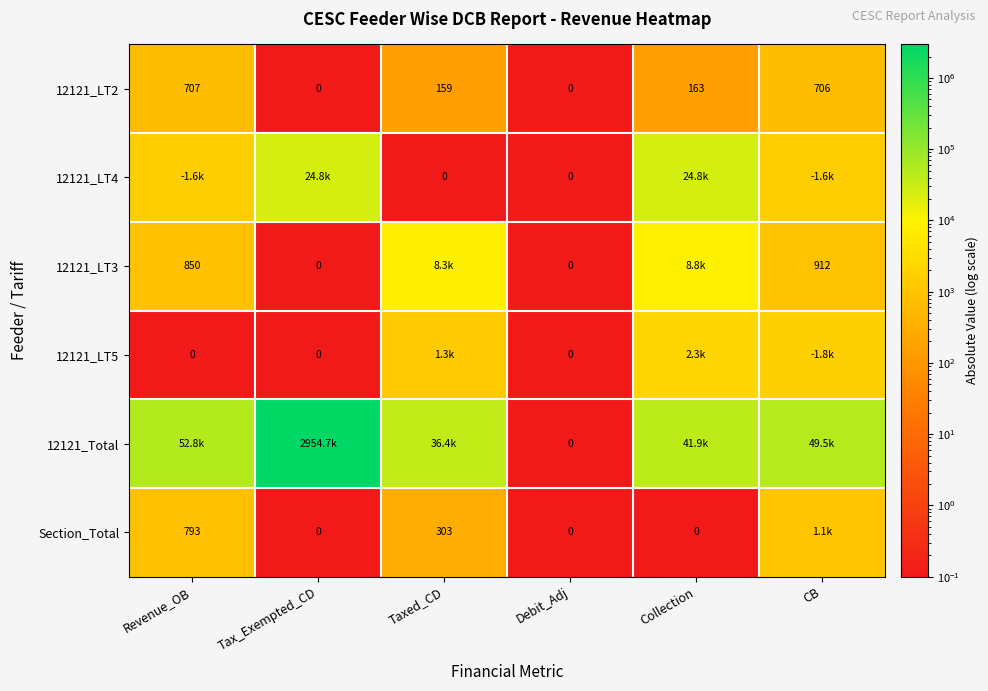

How many series are shown in this chart?

6